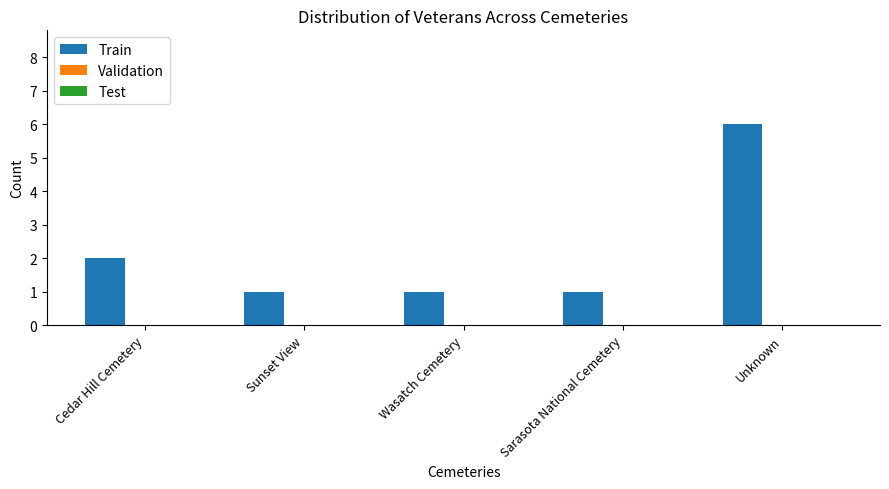

Between Sunset View and Unknown, which is larger?

Unknown